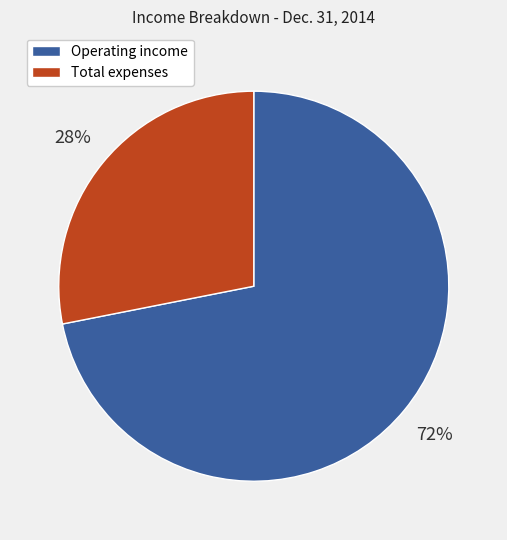

What is the smallest slice in the pie chart?

Total expenses